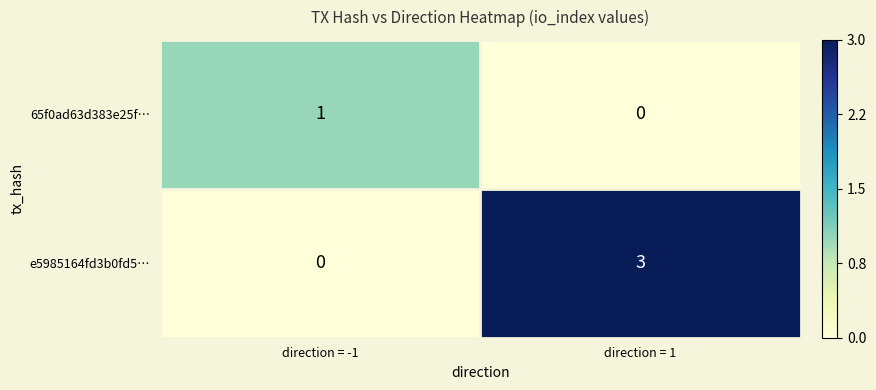

Is it true that e5985164fd3b0fd5… equals 2 at direction = 1?

False